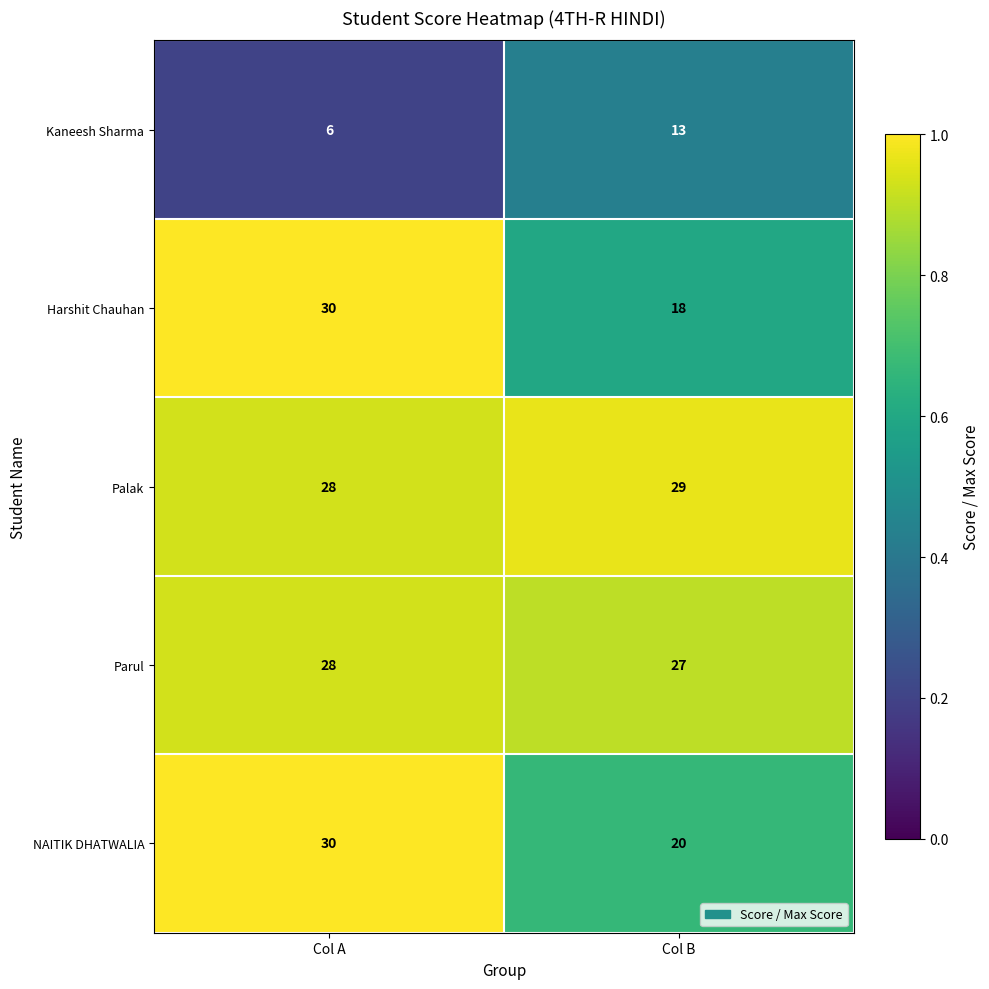

What is the sum of all Harshit Chauhan values?

48